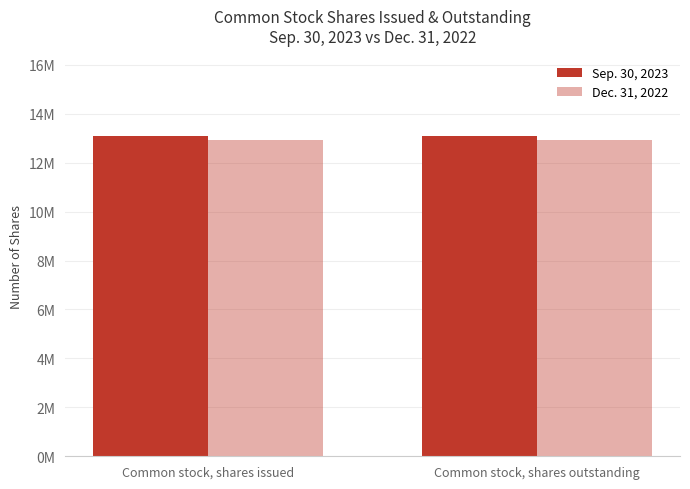

Are the bars grouped side by side (vs. stacked)?

Yes